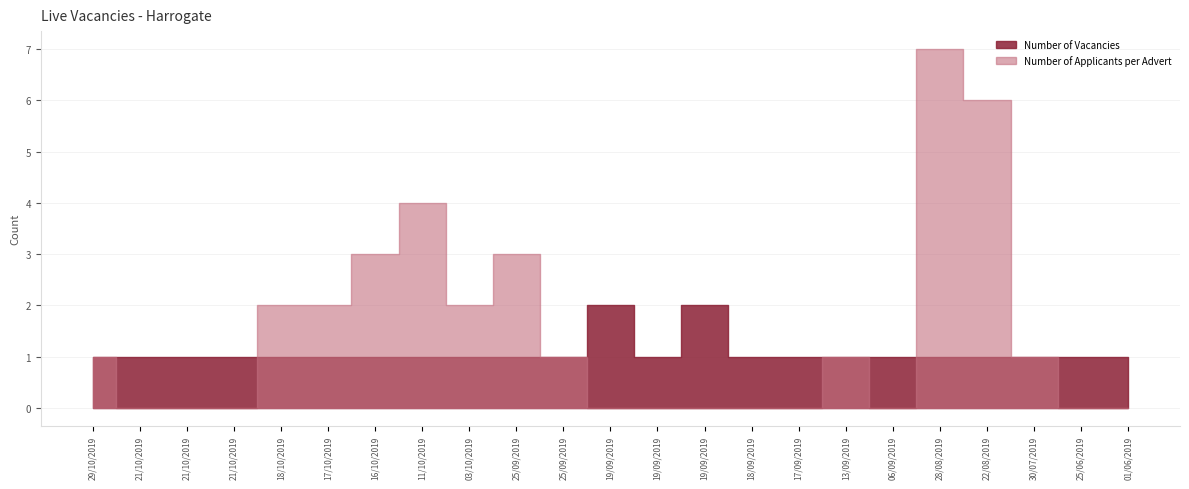

In Number of Vacancies, how many points are lower than both neighbors (excluding endpoints)?

1